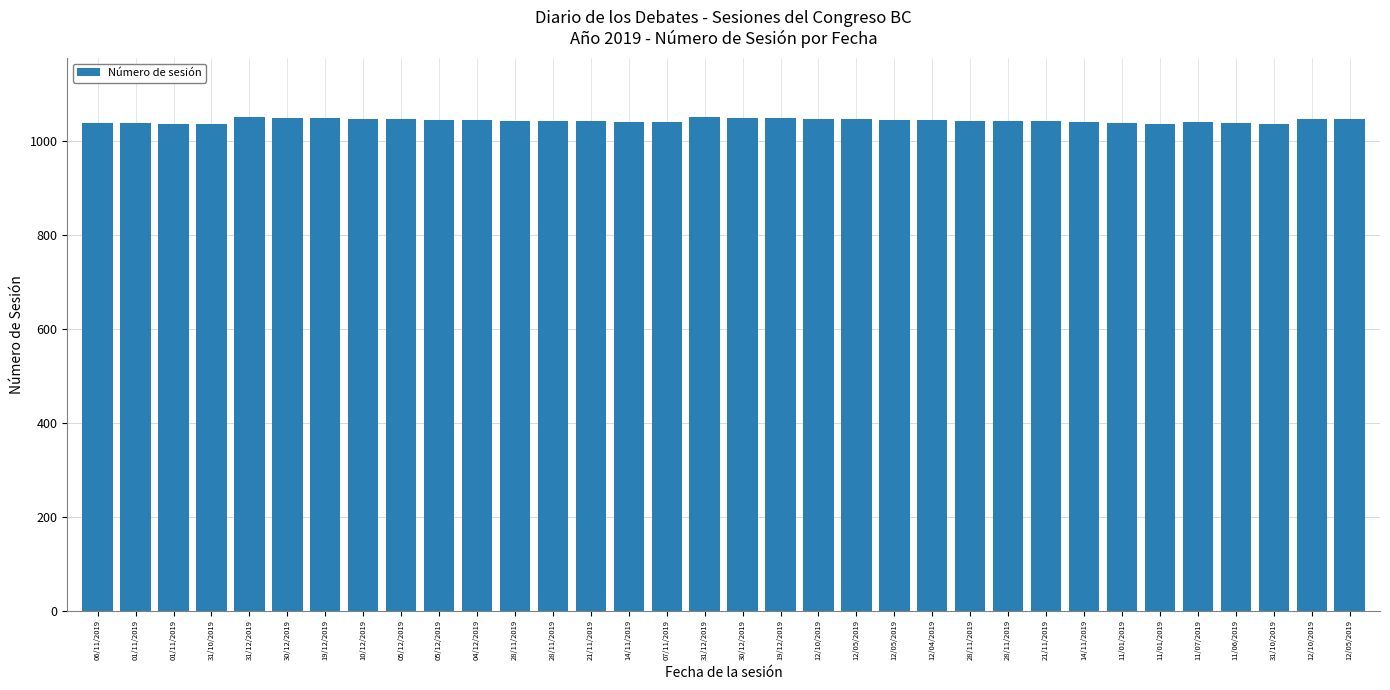

Are the bars horizontal?

No